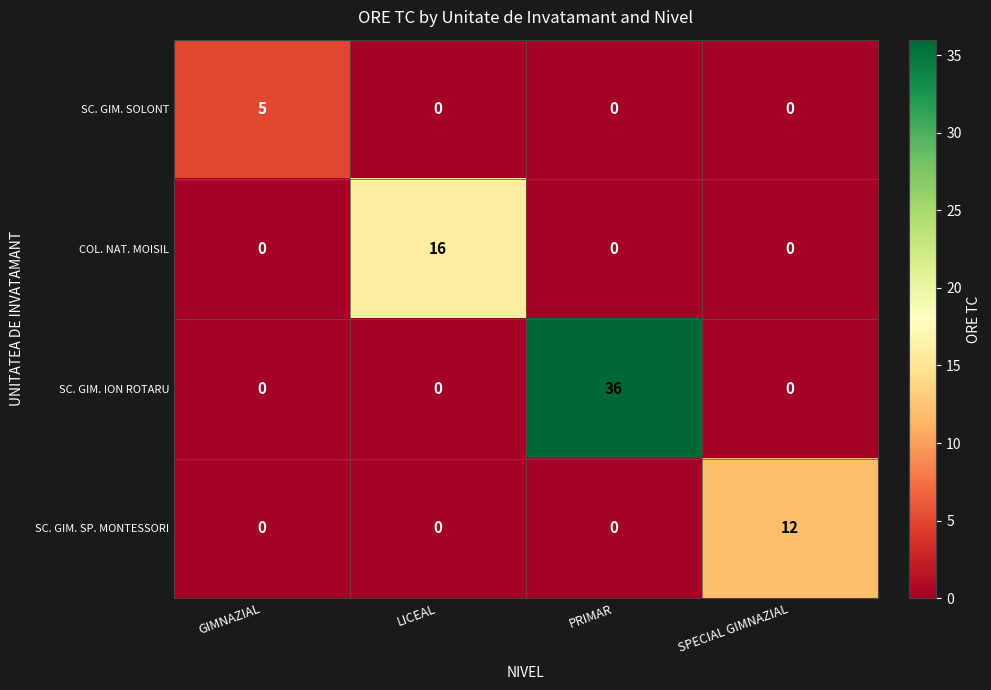

What is the maximum value for SC. GIM. SP. MONTESSORI?

12